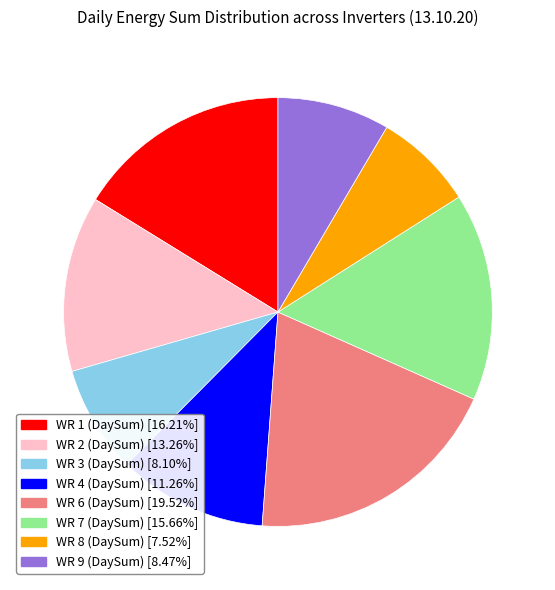

Which slice is the largest?

WR 6 (DaySum)